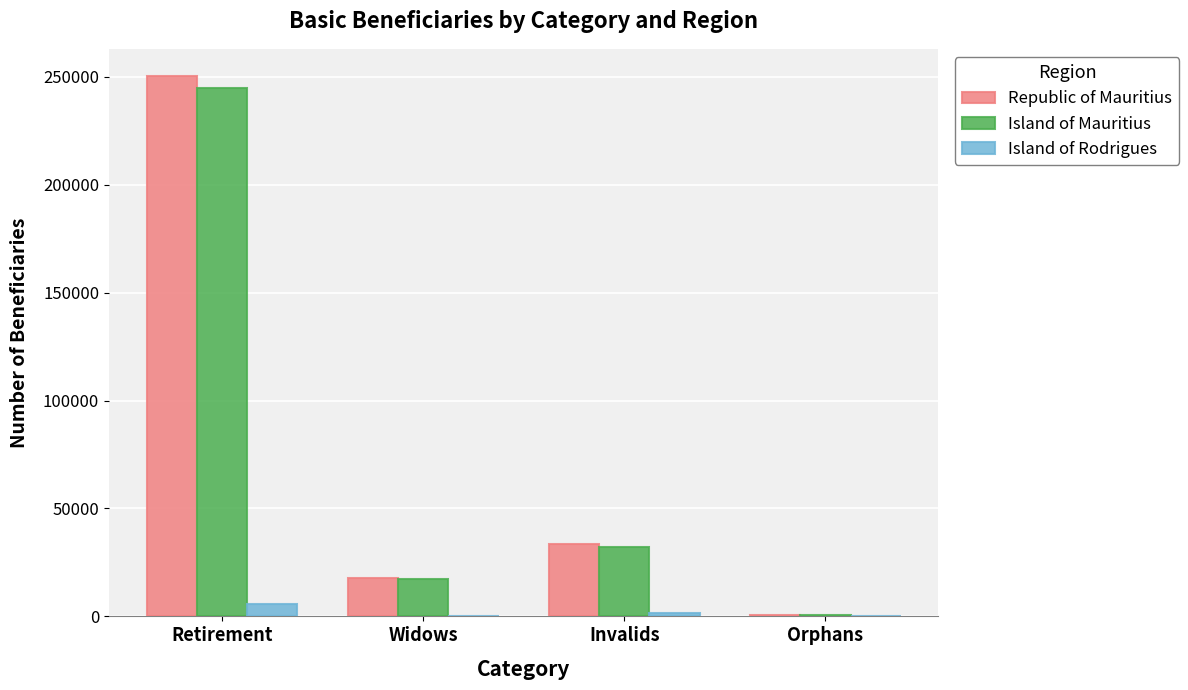

What is the sum of all Island of Mauritius values?

294821